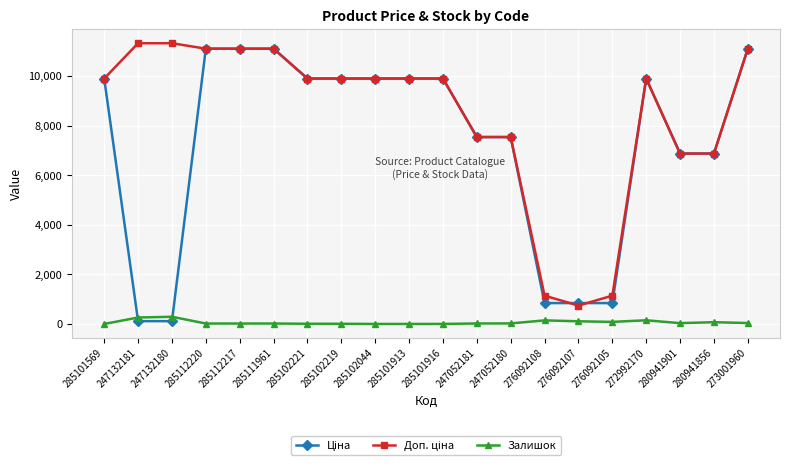

True or false: Залишок has more than 2 interior local peaks.

True